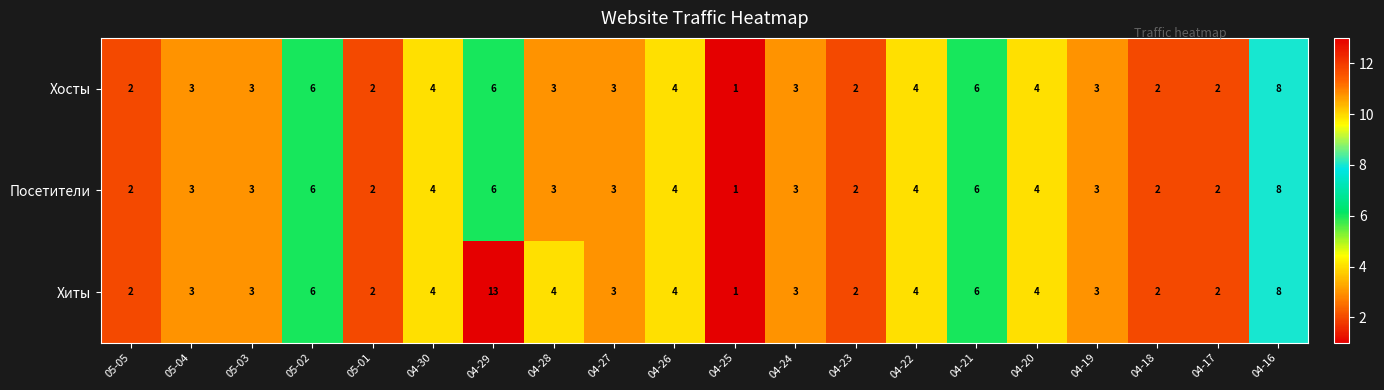

What is the smallest value displayed?

1